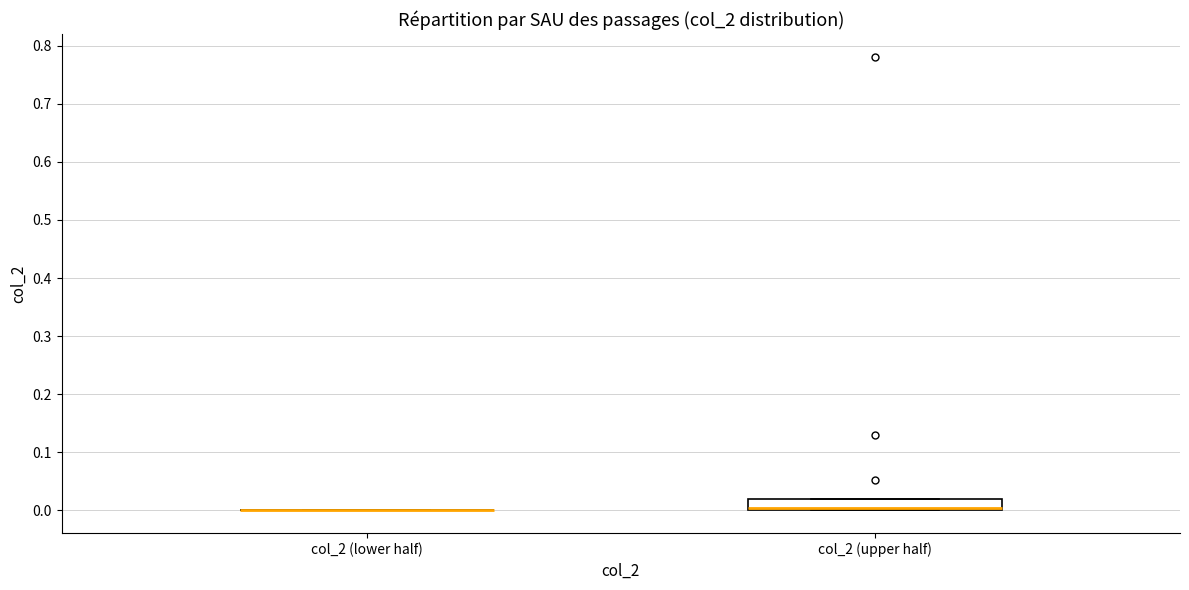

Which box is the tallest, from its lower edge to its upper edge?

col_2 (upper half)